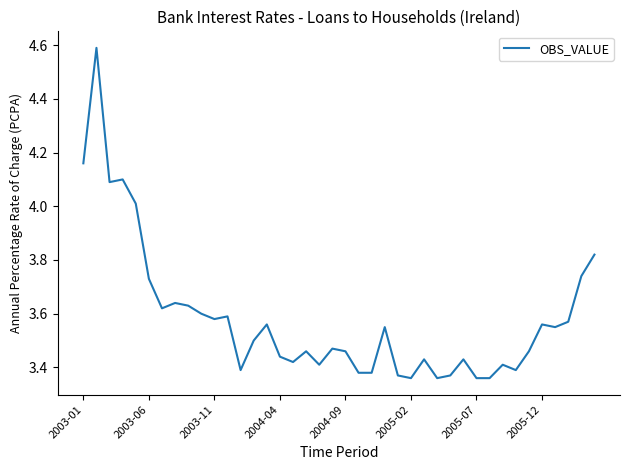

What is the maximum value shown in the chart?

4.6